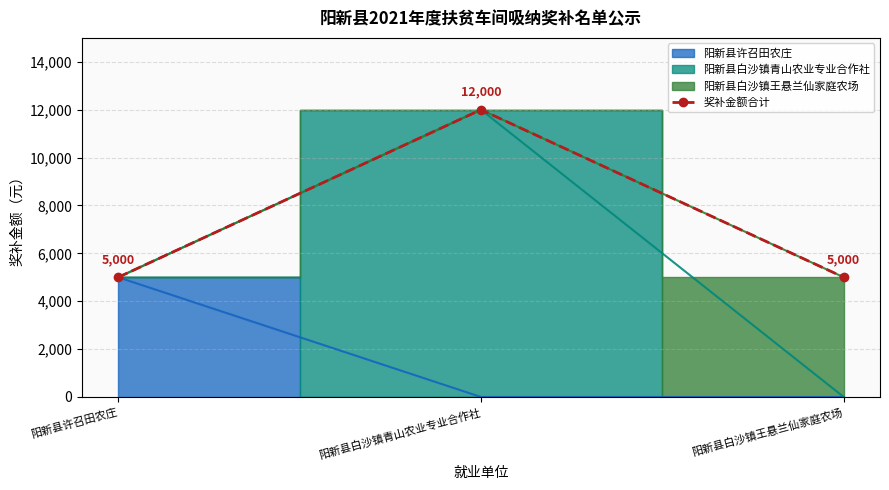

Reading left to right, list all the values displayed in this chart.

阳新县许召田农庄=5000	阳新县白沙镇青山农业专业合作社=12000	阳新县白沙镇王悬兰仙家庭农场=5000